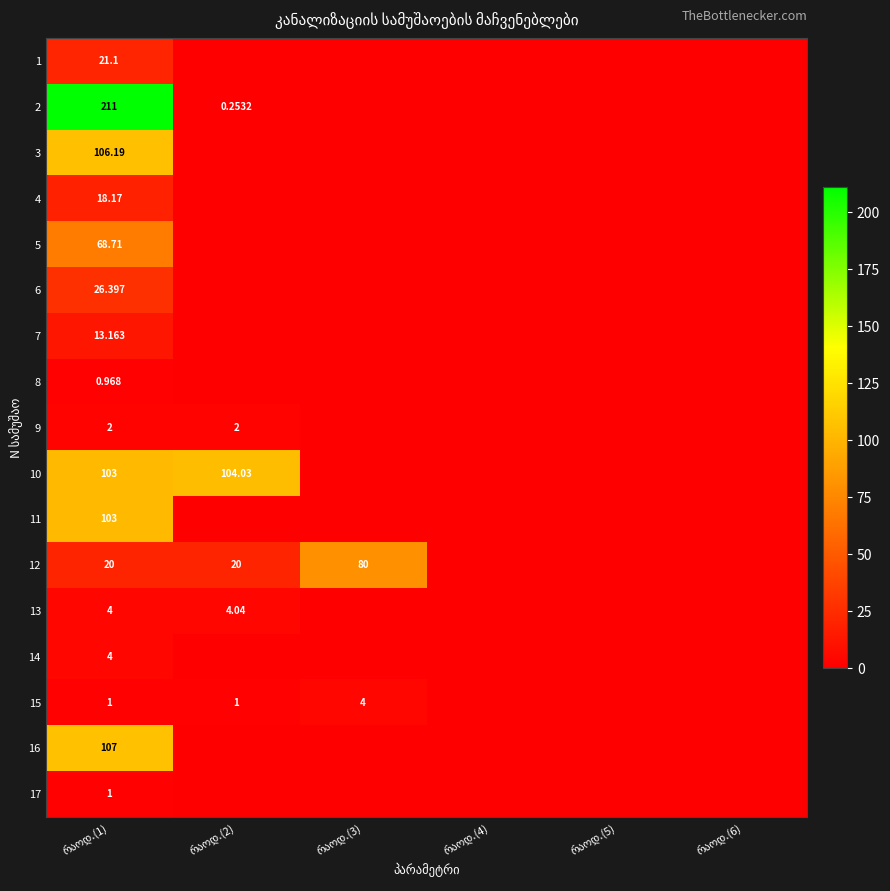

True or false: 10 has a value of 0.0 at რაოდ.(6).

True